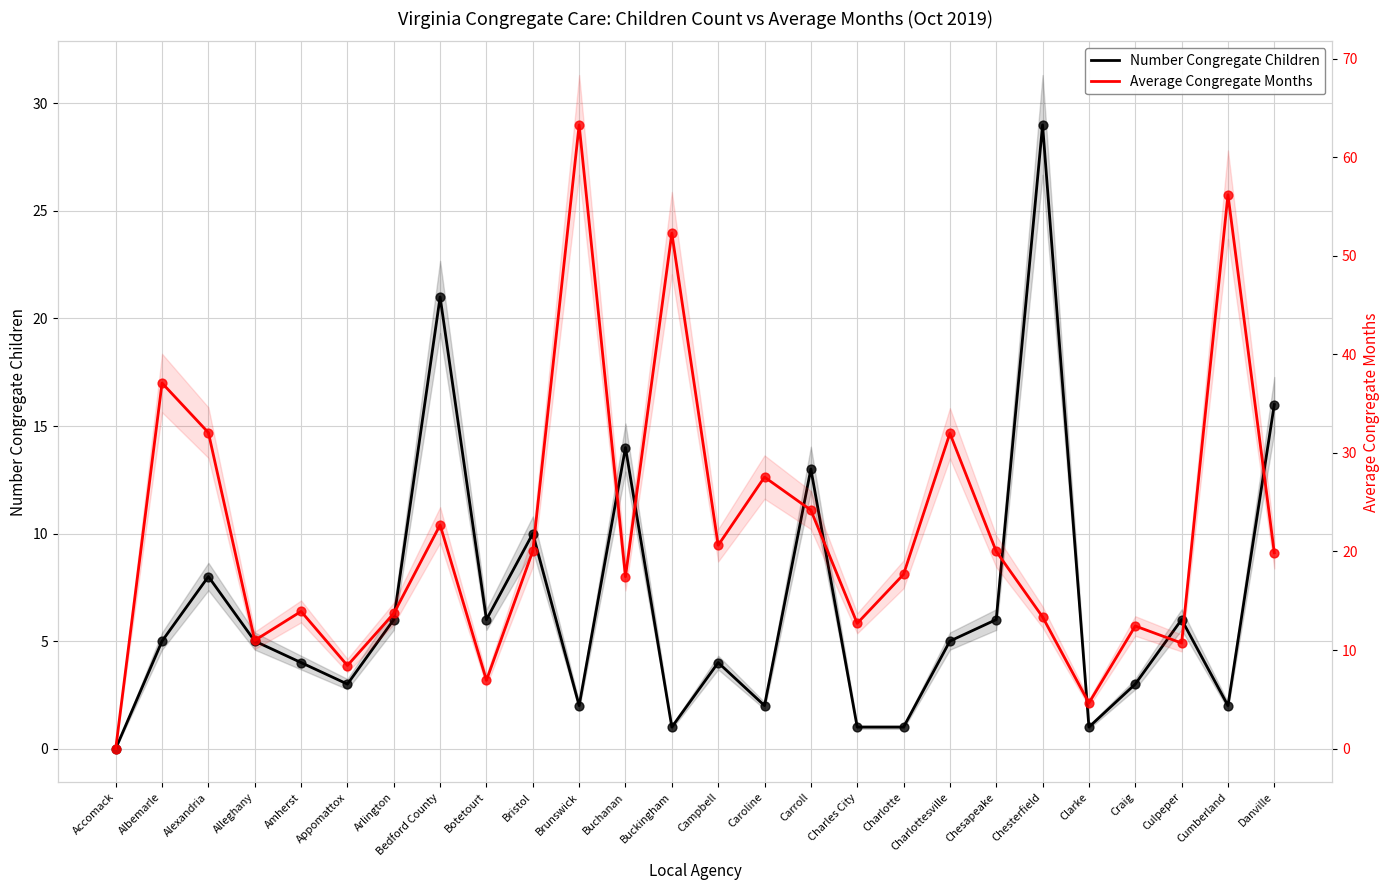

At which category is the sum across all series the highest?

Brunswick